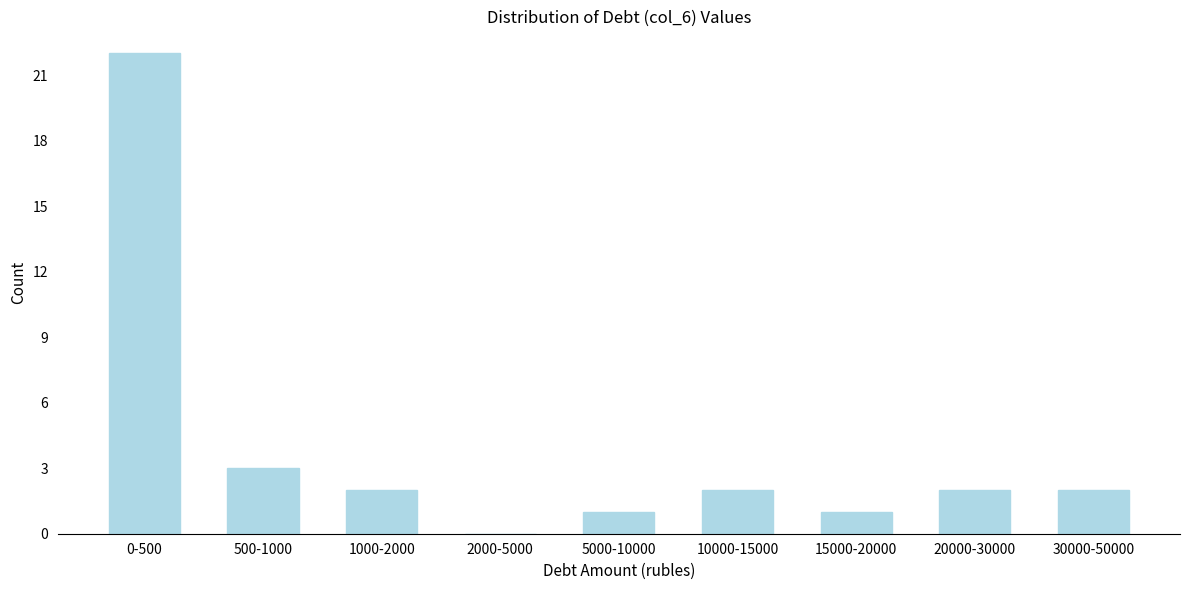

Reading right to left, extract all data points from this chart.

30000-50000=2	20000-30000=2	15000-20000=1	10000-15000=2	5000-10000=1	2000-5000=0	1000-2000=2	500-1000=3	0-500=22